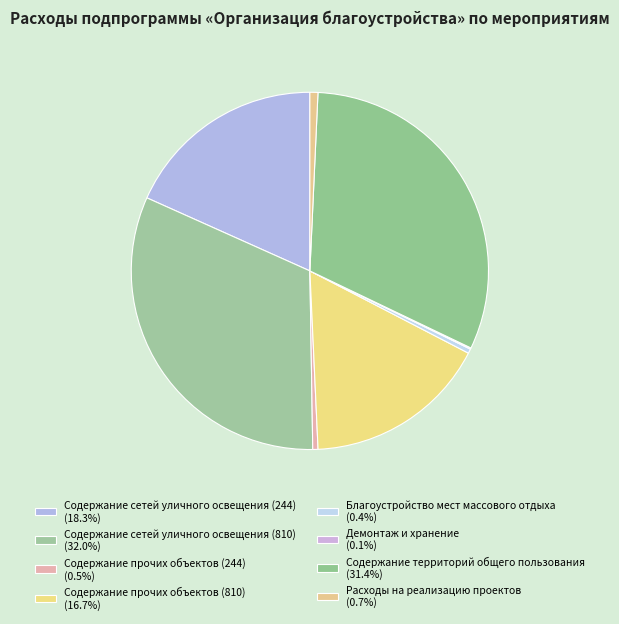

How many slices are in this pie chart?

8